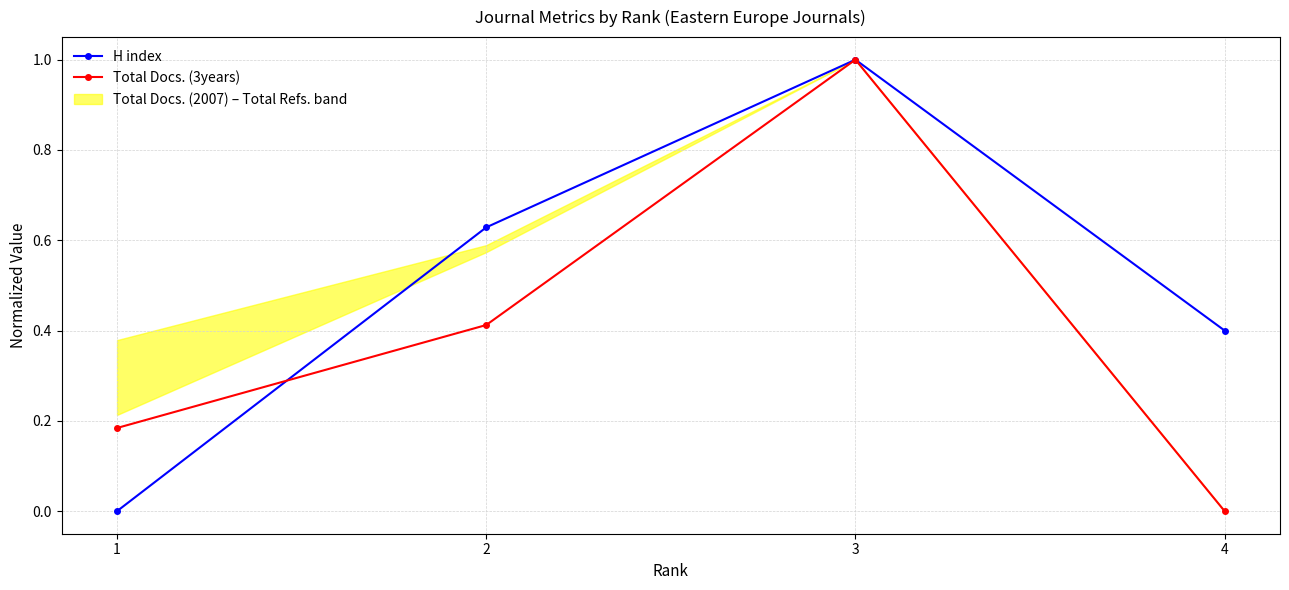

Where is H index nearest to the value 0?

1